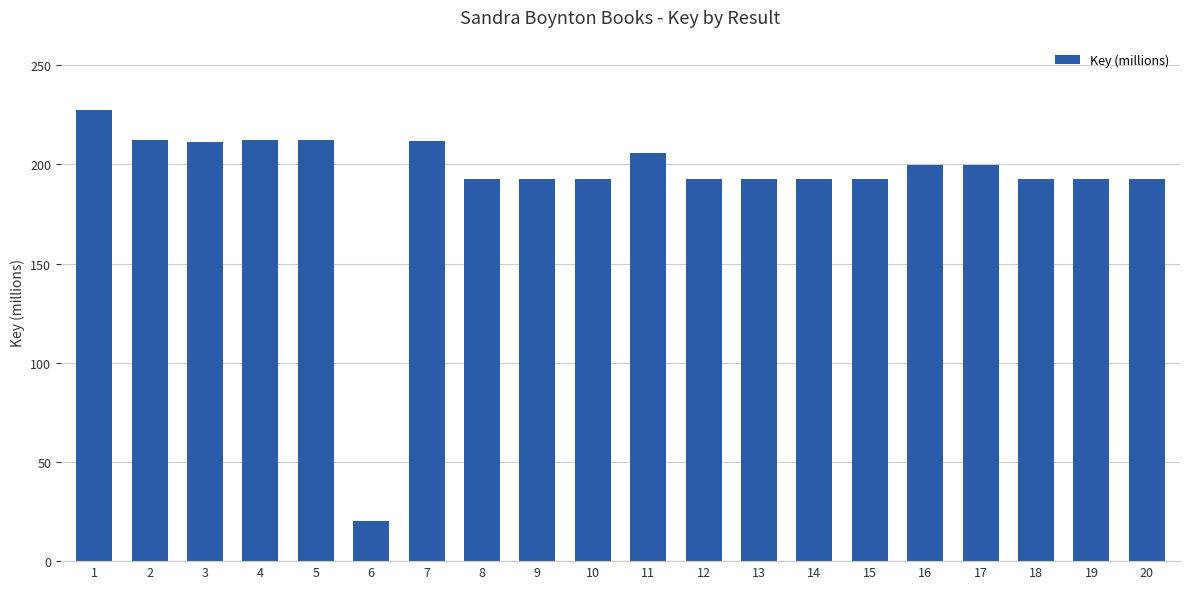

What is the smallest value displayed?

20.4